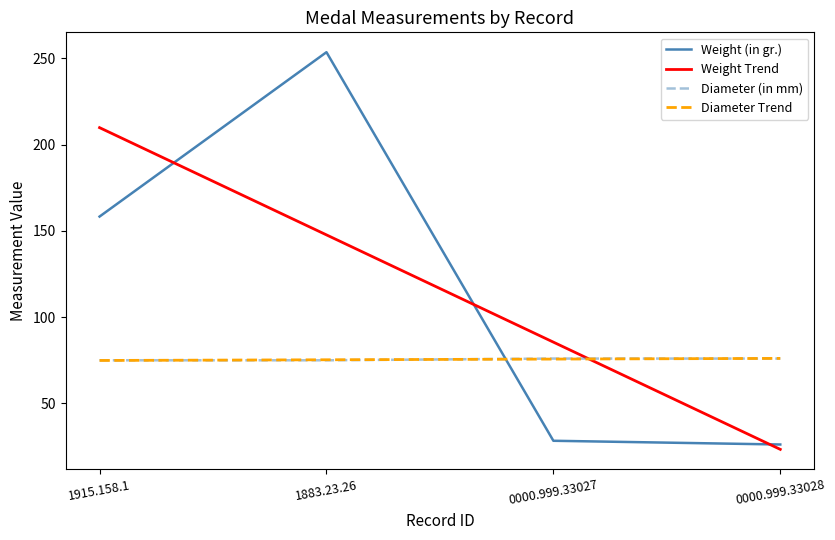

Is it true that Diameter (in mm) equals 28.8 at 0000.999.33028?

False